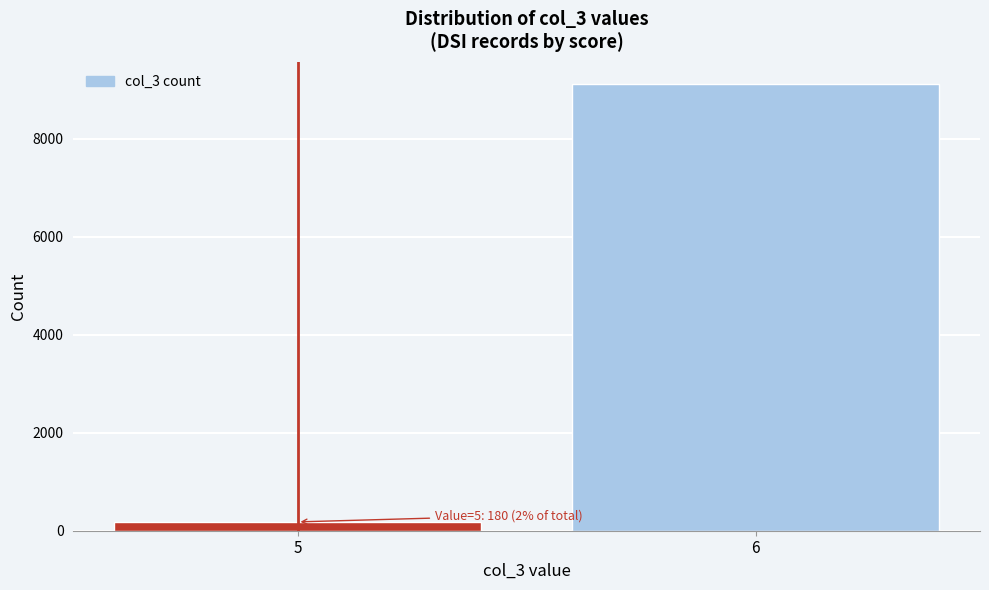

Reading left to right, extract all data points from this chart.

5=180	6=9108